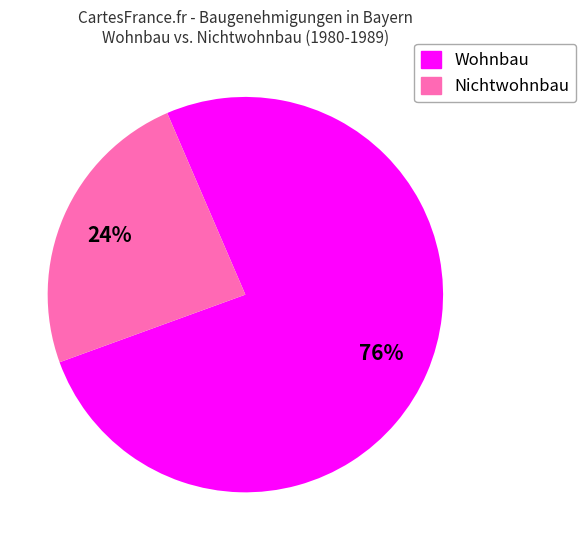

How many slices are in this pie chart?

2